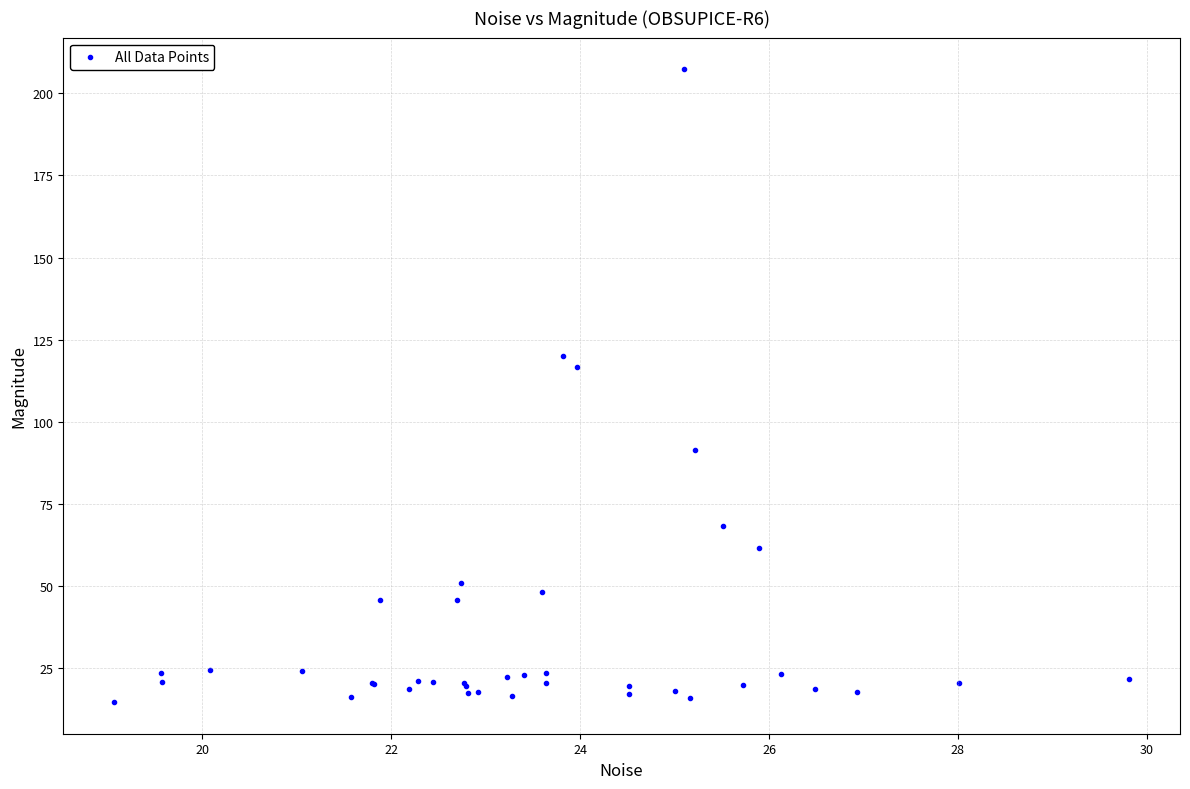

What Y value in the scatter plot is closest to 110?

116.7